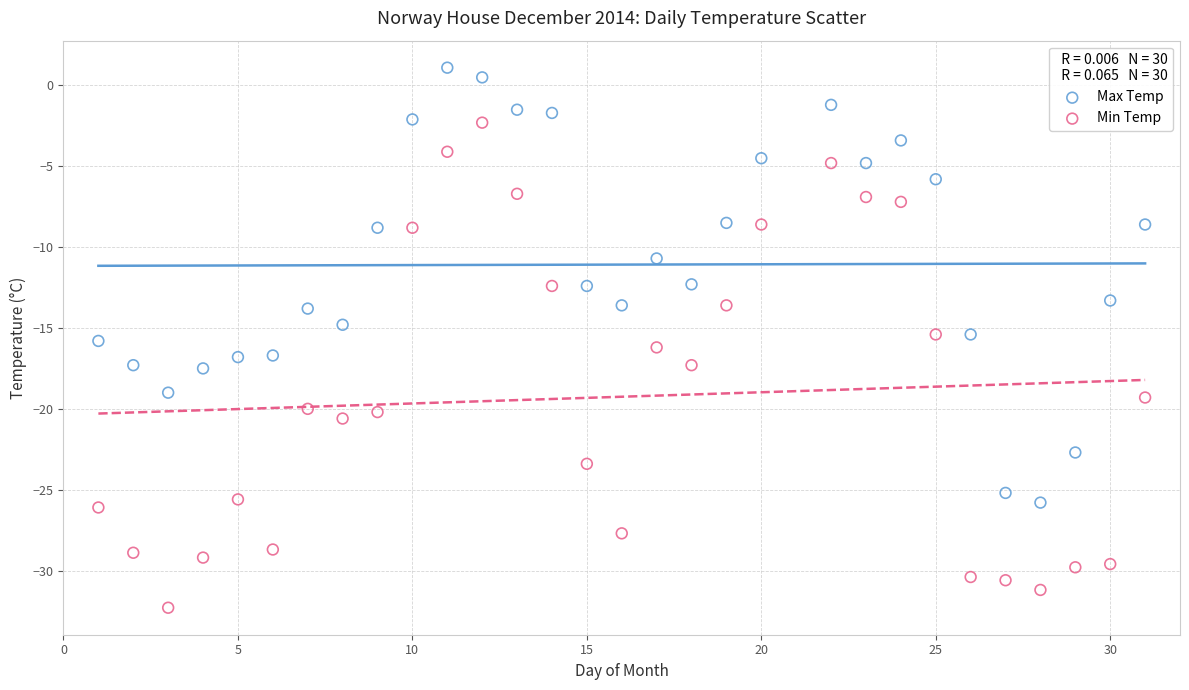

Which series contains the highest Y value?

Max Temp